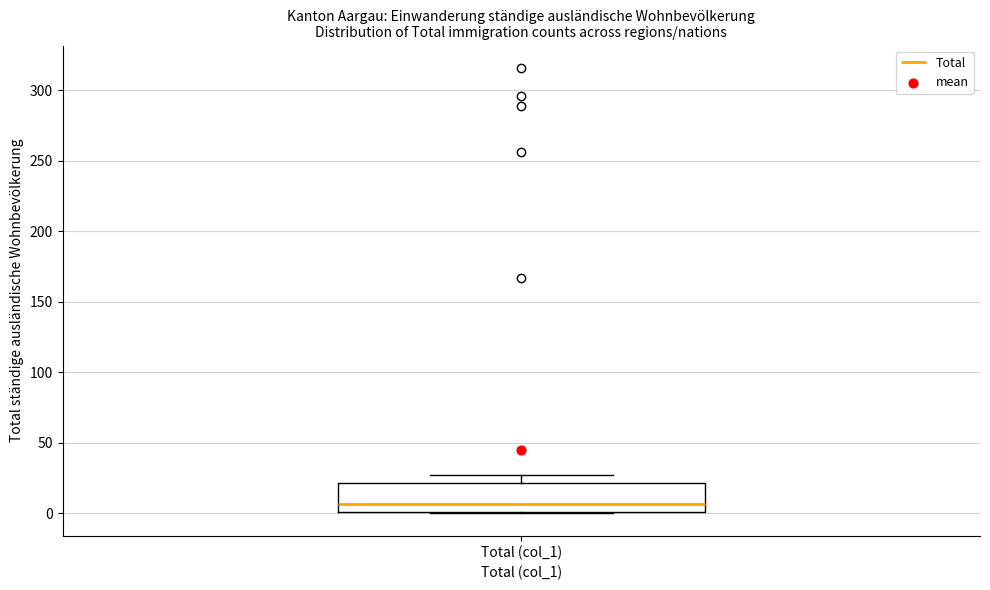

Transcribe this box plot: give where the median line is, the range the box spans, and where the two whiskers end, as read against the y-axis. The values are not printed on the chart, so give them approximately, as read against the axis.

median 5, box 0 to 20, whiskers 0 to 25